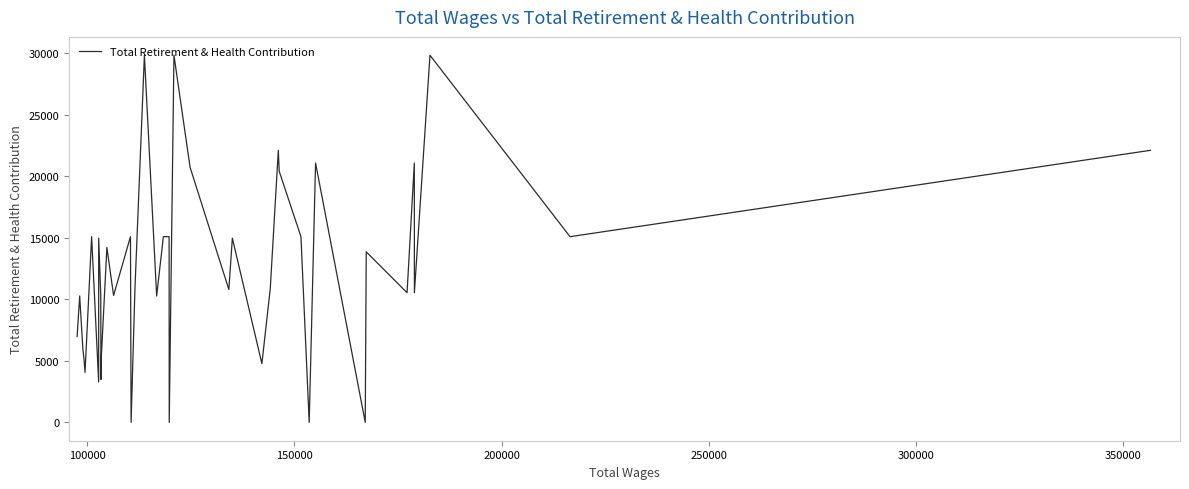

What is the difference between the second highest and minimum values?

29844